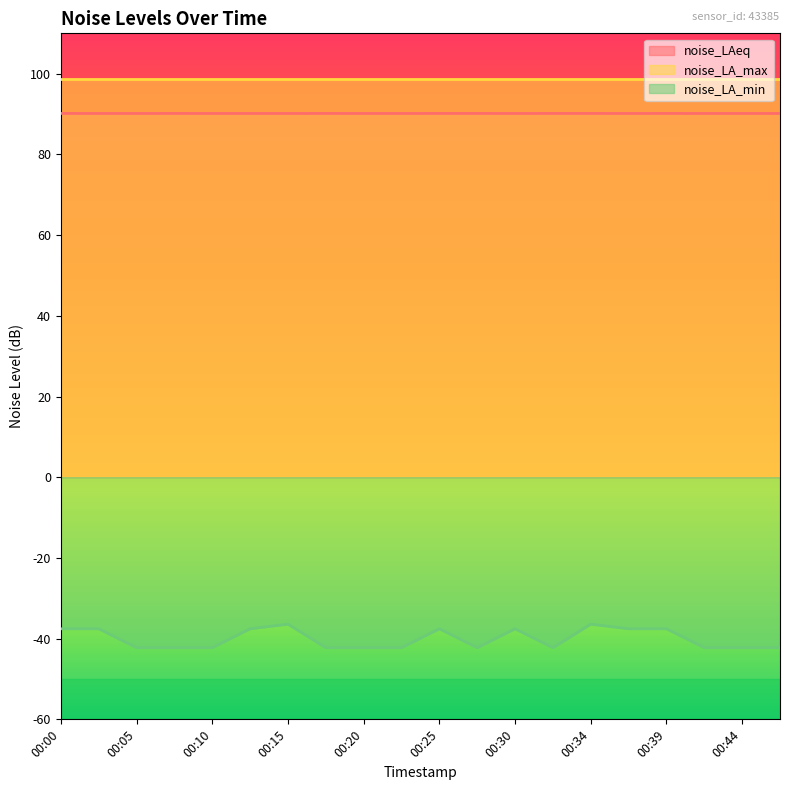

Rank the series by their maximum value, from lowest to highest.

noise_LA_min, noise_LAeq, noise_LA_max